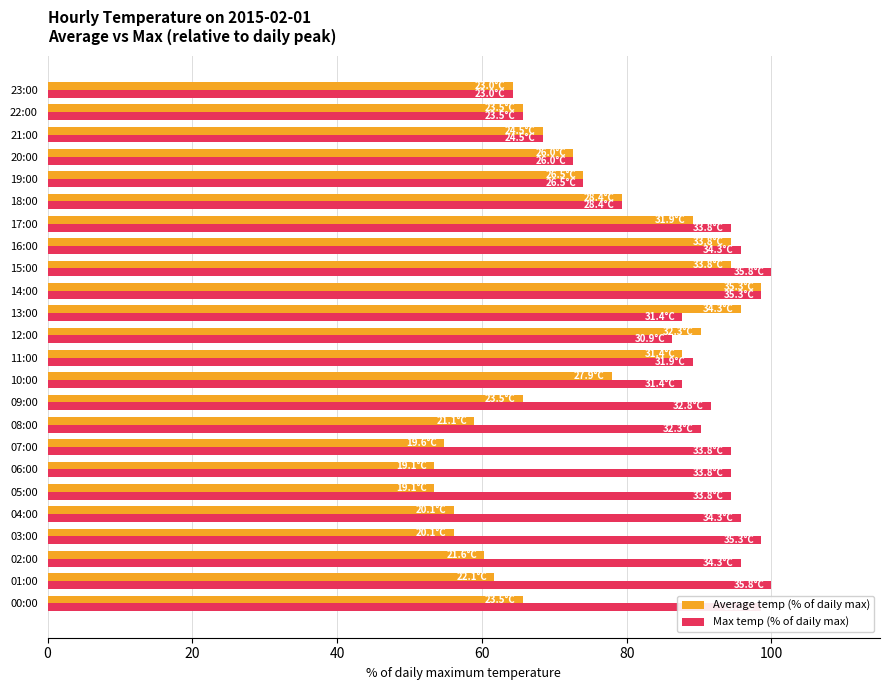

What is the lowest value of the Max temp (% of daily max) series?

64.2